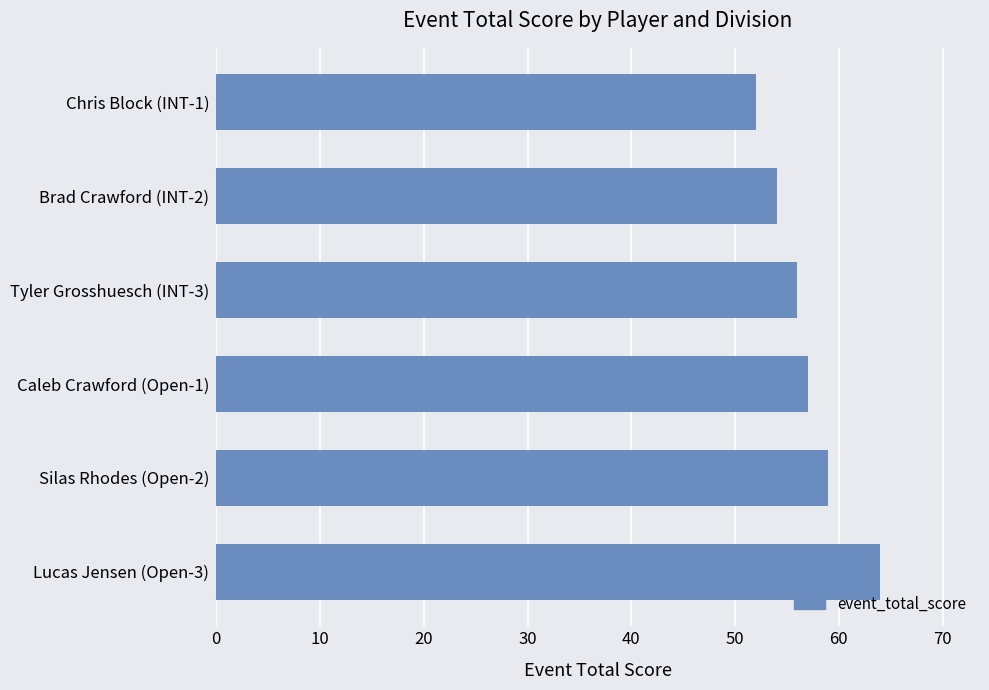

What is the minimum value shown in the chart?

52